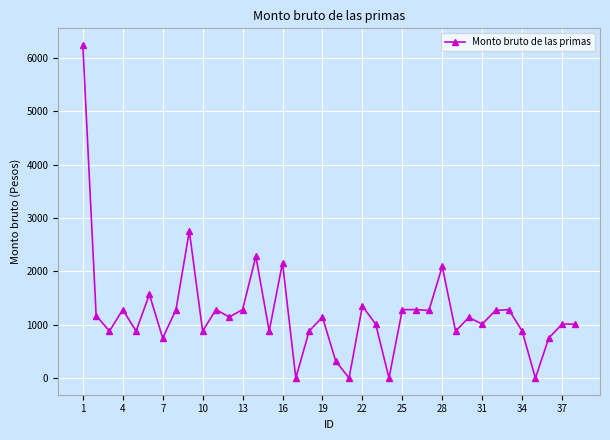

What is the difference between the second highest and minimum values?

2756.1